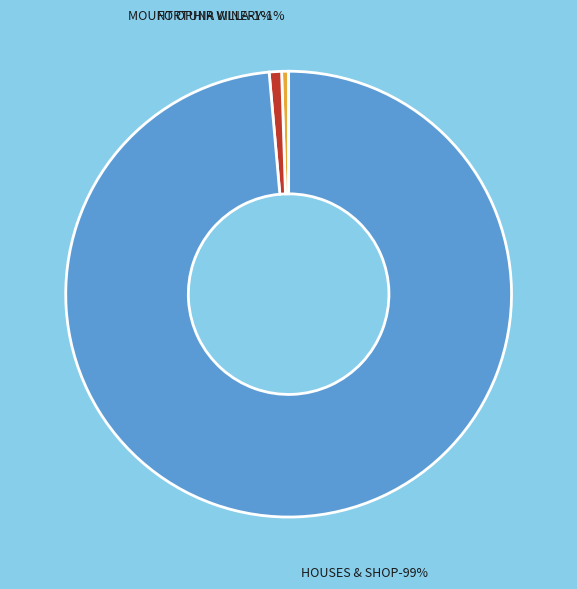

Which category has the smallest portion of the pie?

MOUNT OPHIR WINERY